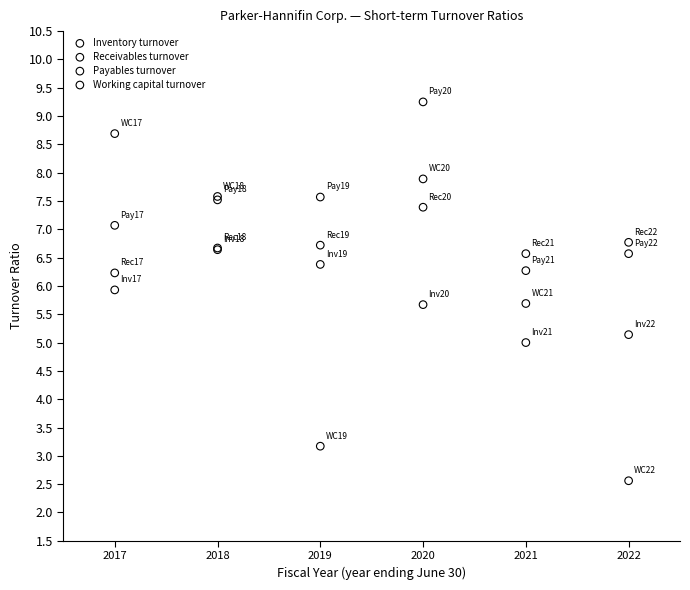

What are all the series names shown in the legend?

Inventory turnover, Receivables turnover, Payables turnover, Working capital turnover